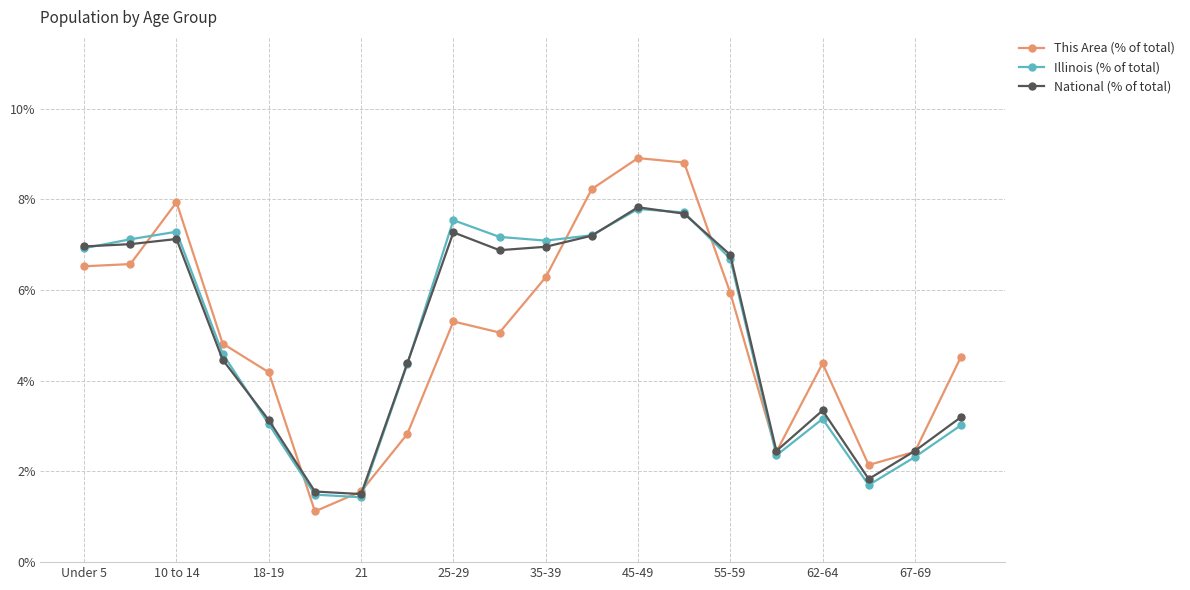

Does the chart have visible grid lines?

Yes